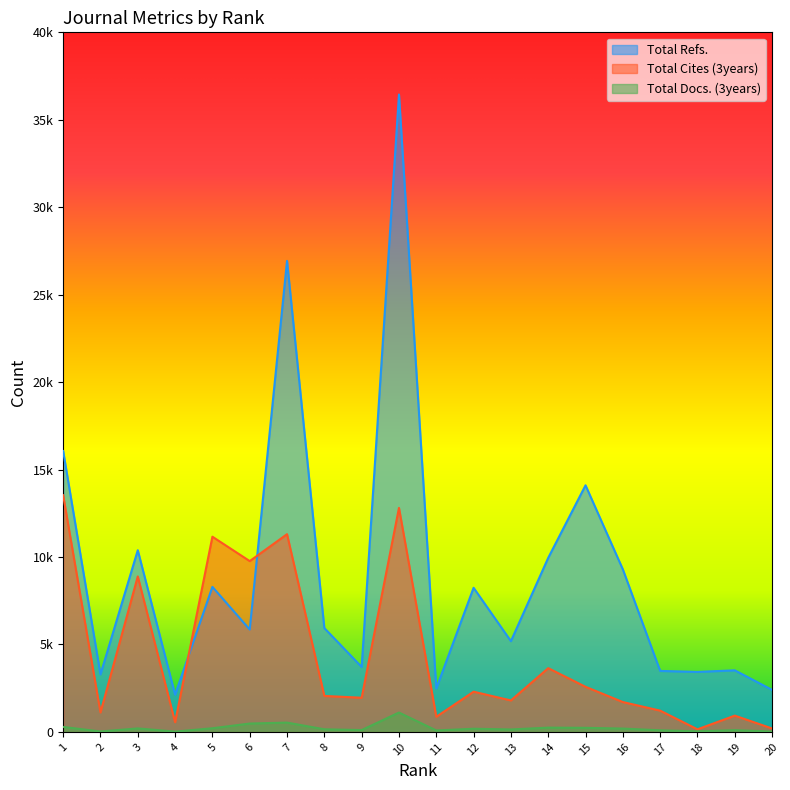

At which label does Total Refs. first exceed 5936?

1